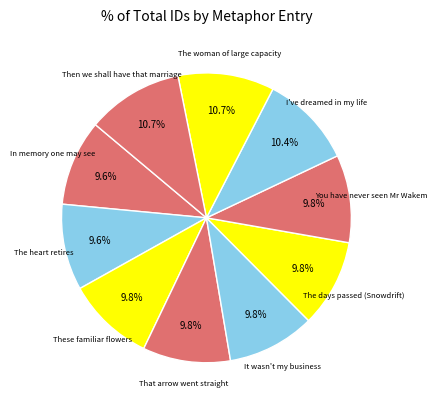

How many slices are in this pie chart?

10